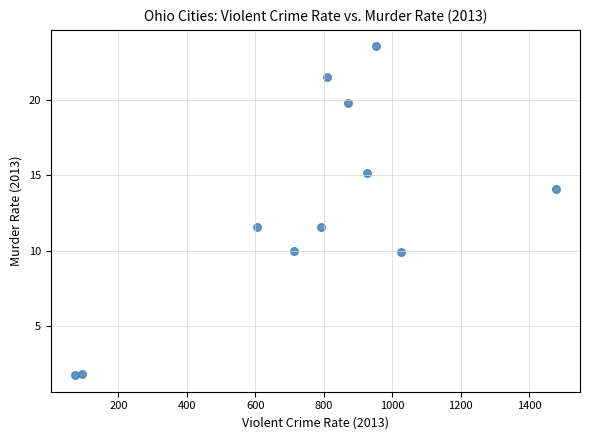

What is the average Y value?

12.8